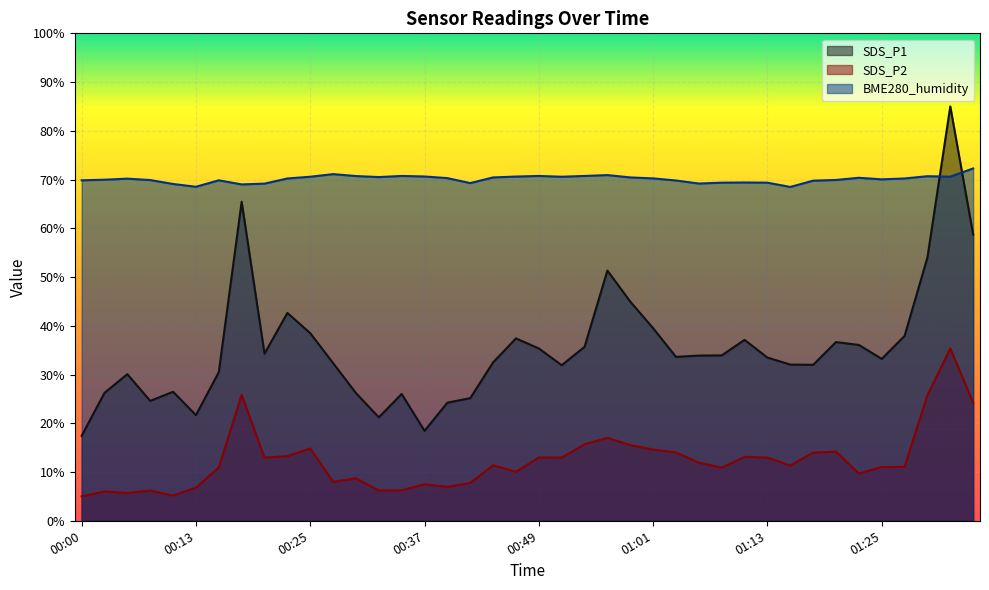

What is the greatest value displayed?

85.0